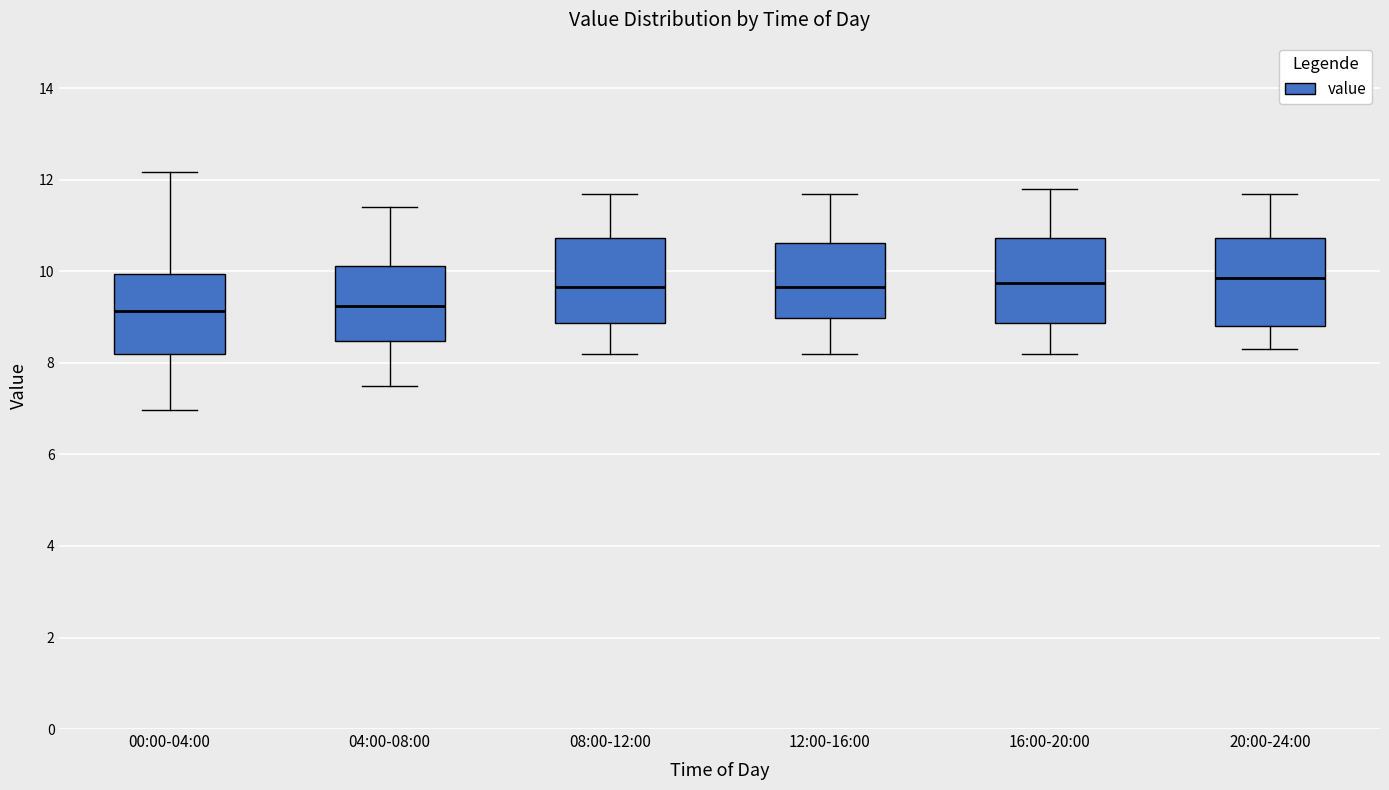

Reading left to right, transcribe this box plot: for each box, give where its median line is, the range the box spans, and where its two whiskers end, as read against the y-axis. The values are not printed on the chart, so give them approximately, as read against the axis.

00:00-04:00: median 9.2, box 8.2 to 10.0, whiskers 7.0 to 12.2
04:00-08:00: median 9.2, box 8.4 to 10.2, whiskers 7.6 to 11.4
08:00-12:00: median 9.6, box 8.8 to 10.8, whiskers 8.2 to 11.8
12:00-16:00: median 9.6, box 9.0 to 10.6, whiskers 8.2 to 11.8
16:00-20:00: median 9.8, box 8.8 to 10.8, whiskers 8.2 to 11.8
20:00-24:00: median 9.8, box 8.8 to 10.8, whiskers 8.4 to 11.8